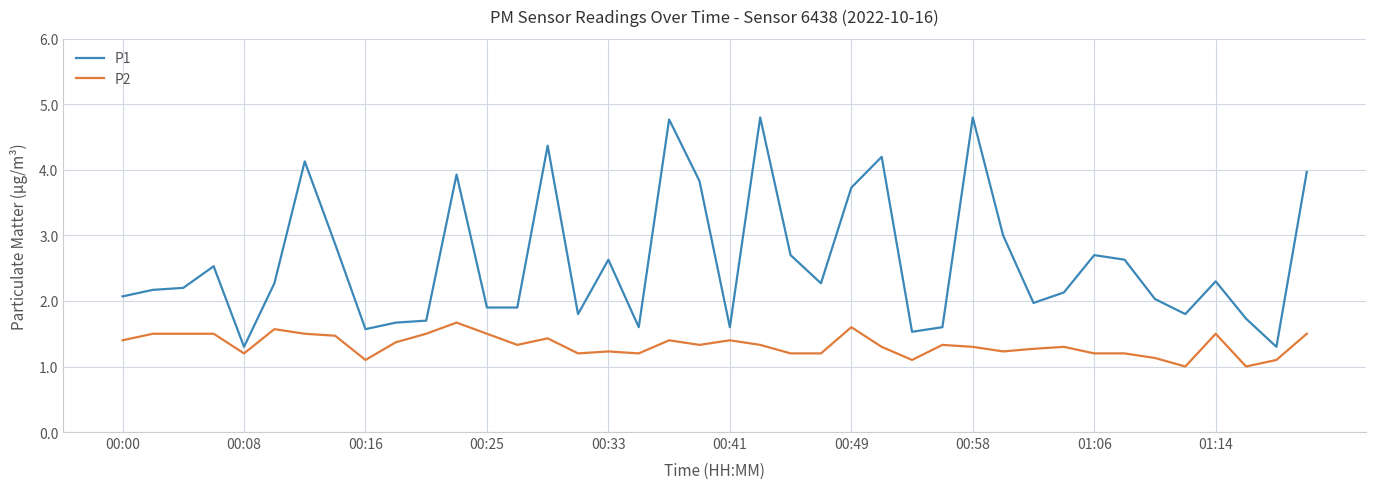

Which series has the largest total across all categories?

P1